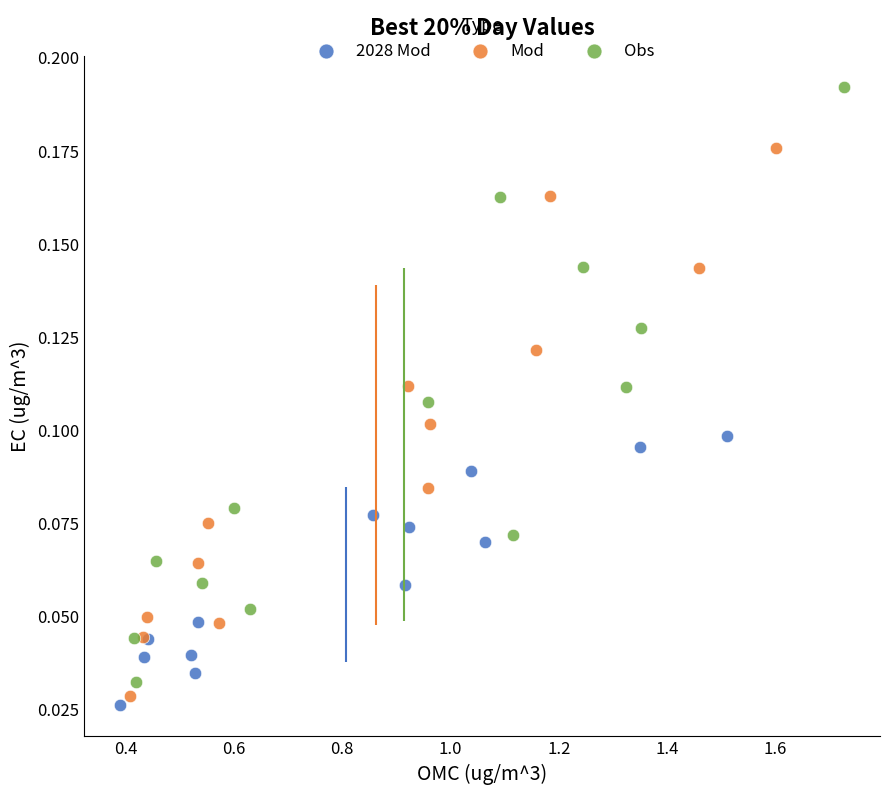

Which series has the widest spread of Y values?

Obs